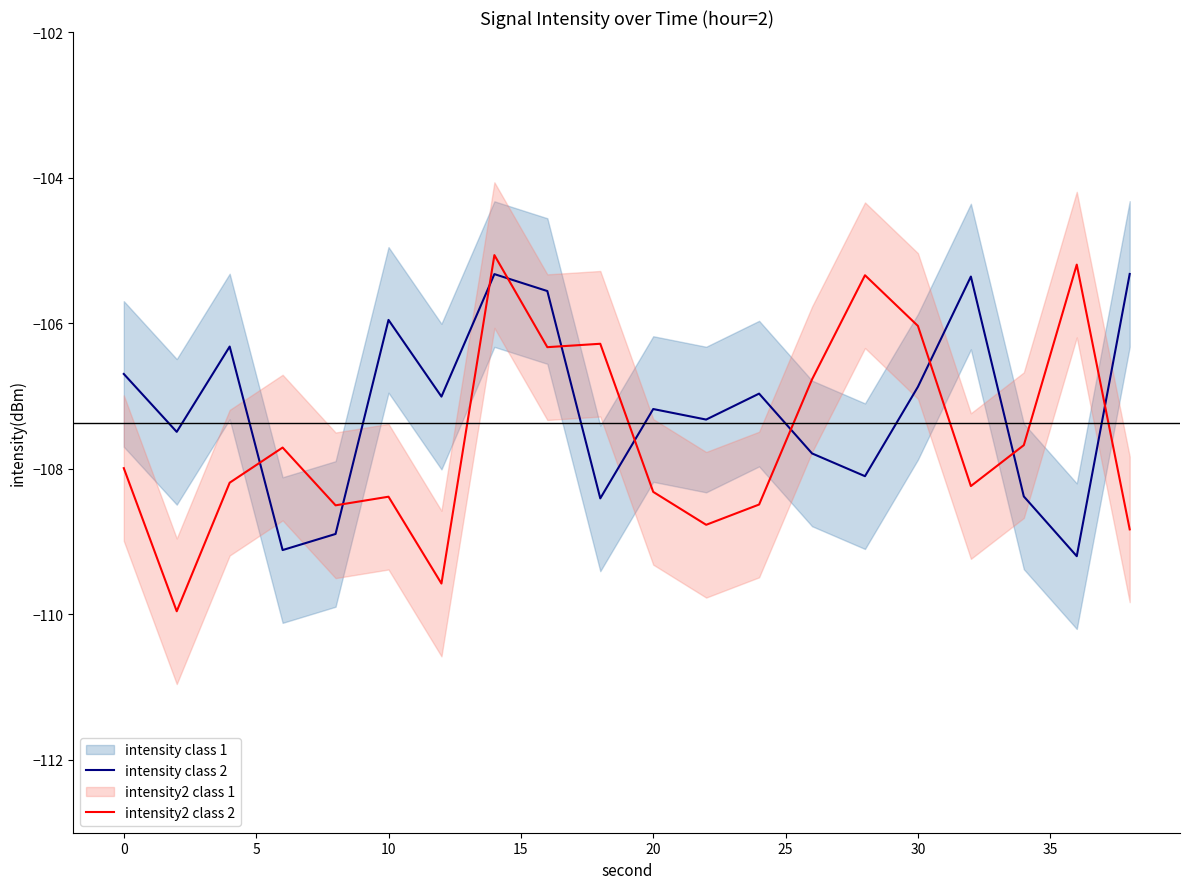

What is the maximum value for intensity2 class 2?

-105.1